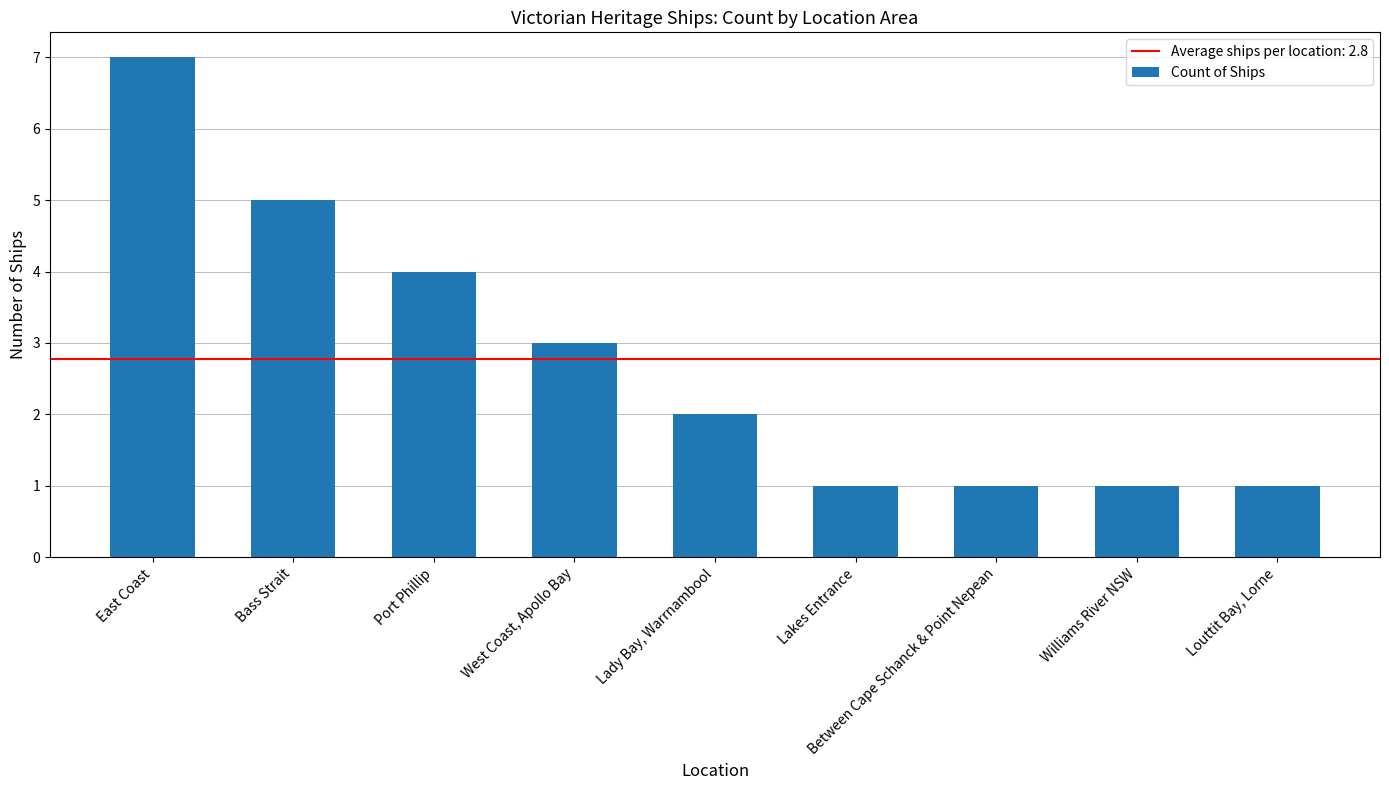

At which category does the chart reach its peak across all series?

East Coast